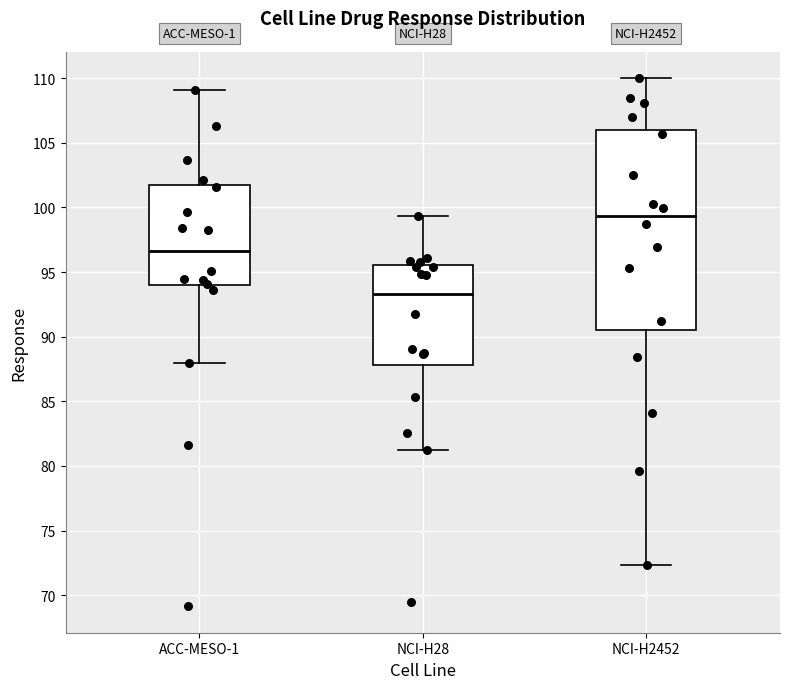

Reading left to right, transcribe this box plot: for each box, give where its median line is, the range the box spans, and where its two whiskers end, as read against the y-axis. The values are not printed on the chart, so give them approximately, as read against the axis.

ACC-MESO-1: median 96.5, box 94.0 to 101.5, whiskers 88.0 to 109.0
NCI-H28: median 93.5, box 88.0 to 95.5, whiskers 81.0 to 99.5
NCI-H2452: median 99.5, box 90.5 to 106.0, whiskers 72.5 to 110.0